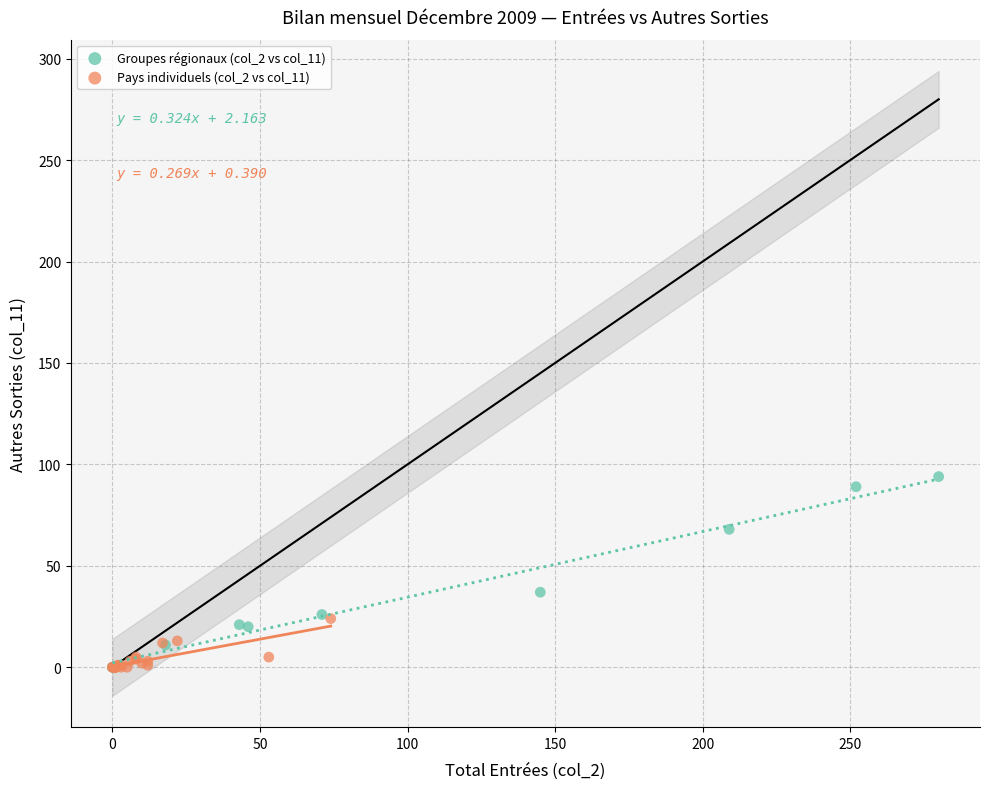

Which series has the largest Y range (max minus min)?

Groupes régionaux (col_2 vs col_11)